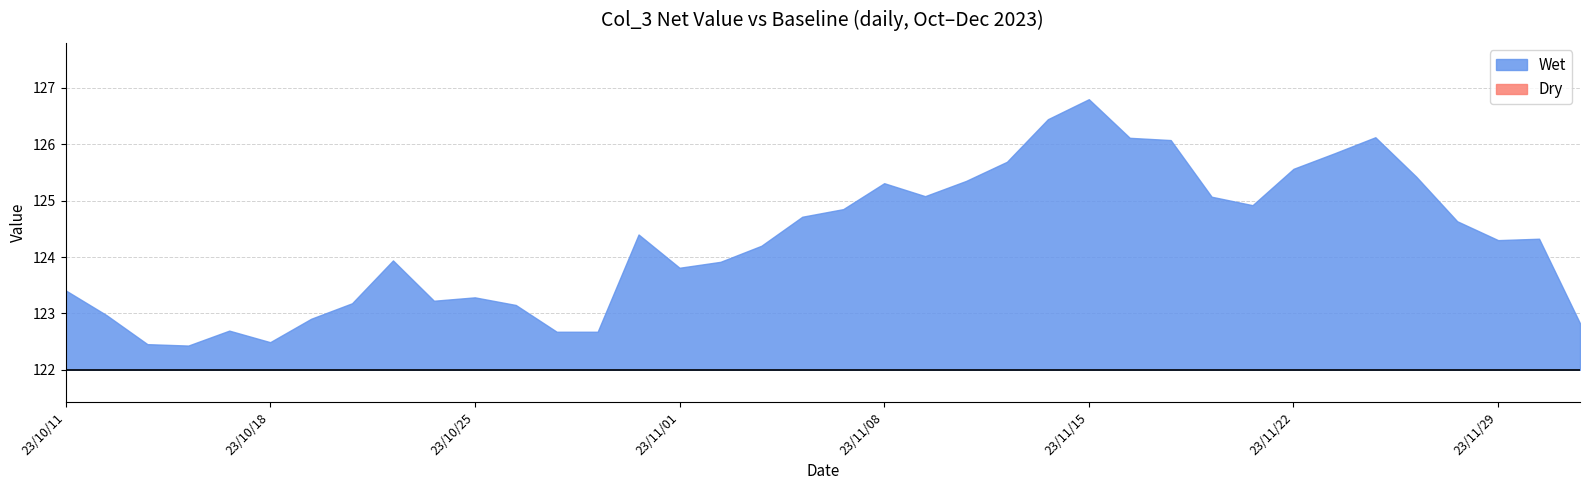

What is the sum of the values at 36 and 1?

247.3